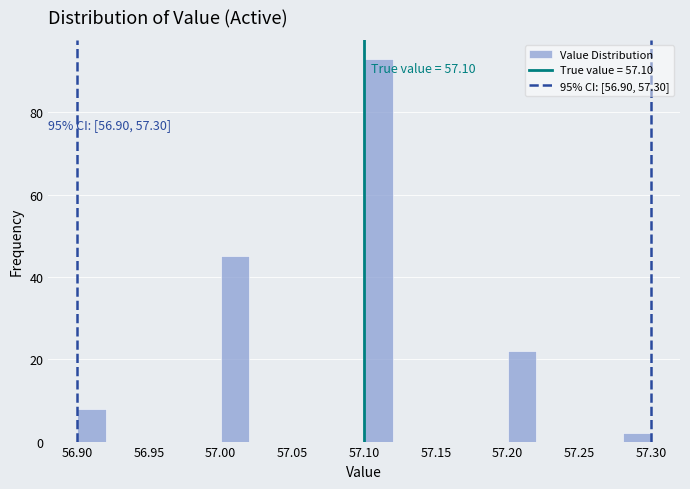

Over which range of the x-axis is the bar tallest?

57.10 to 57.12